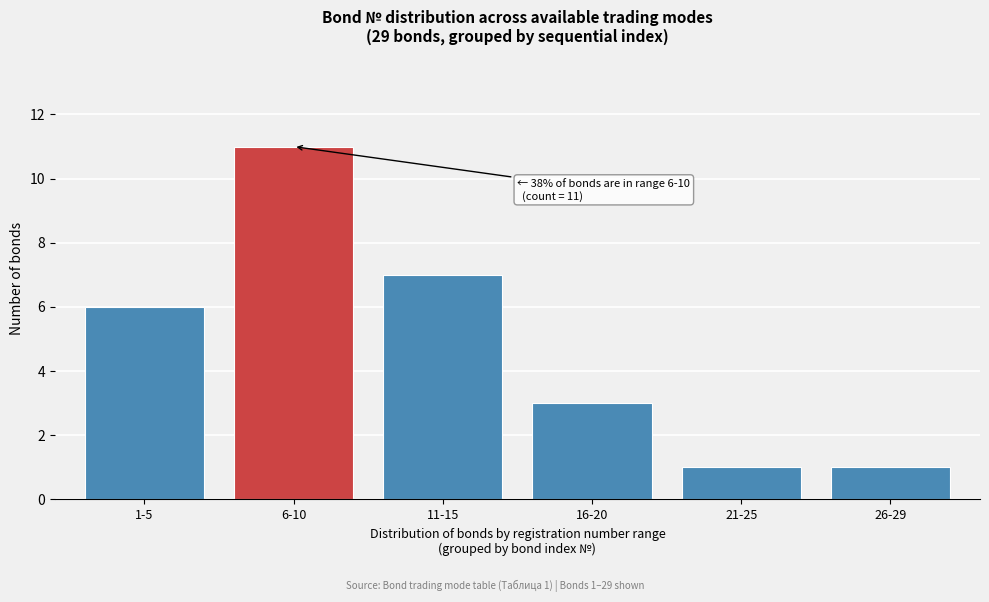

Reading right to left, what are all the values shown in this chart?

1	1	3	7	11	6